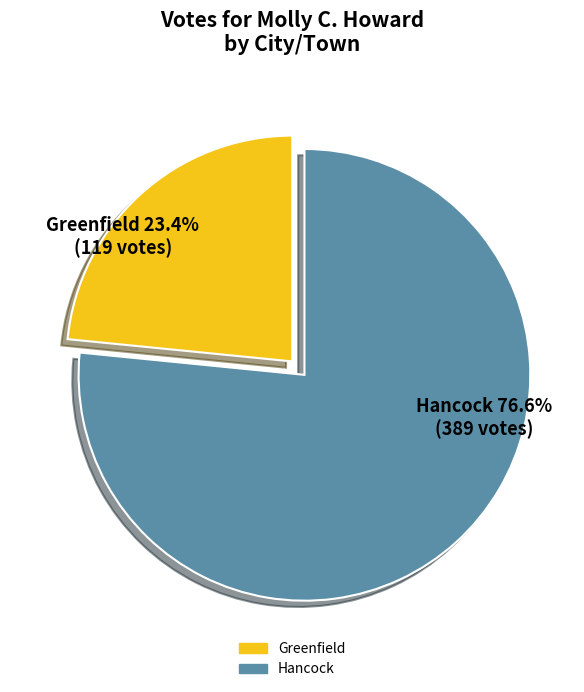

Rank the categories by value from lowest to highest.

Greenfield, Hancock